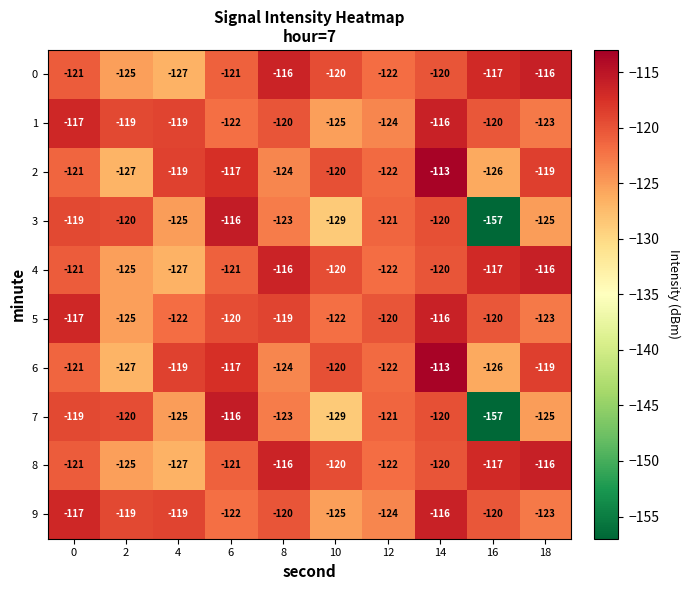

True or false: 2 has a value of -193 at 12.

False